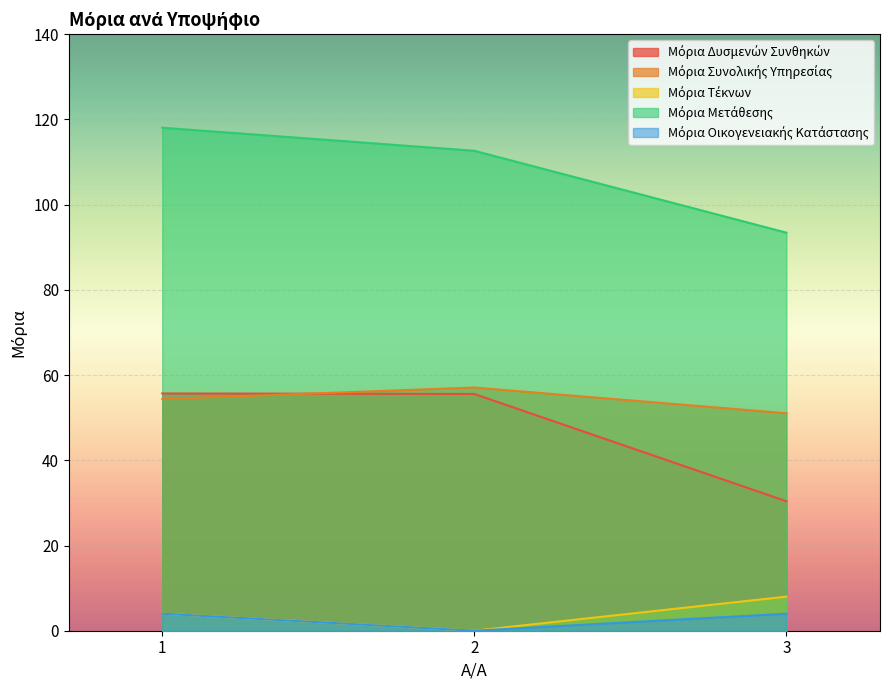

Reading left to right, what are all the values shown in this chart?

Μόρια Δυσμενών Συνθηκών: 55.7	55.6	30.4
Μόρια Συνολικής Υπηρεσίας: 54.4	57.1	51.0
Μόρια Τέκνων: 4.0	0.0	8.0
Μόρια Μετάθεσης: 118.1	112.7	93.4
Μόρια Οικογενειακής Κατάστασης: 4.0	0.0	4.0